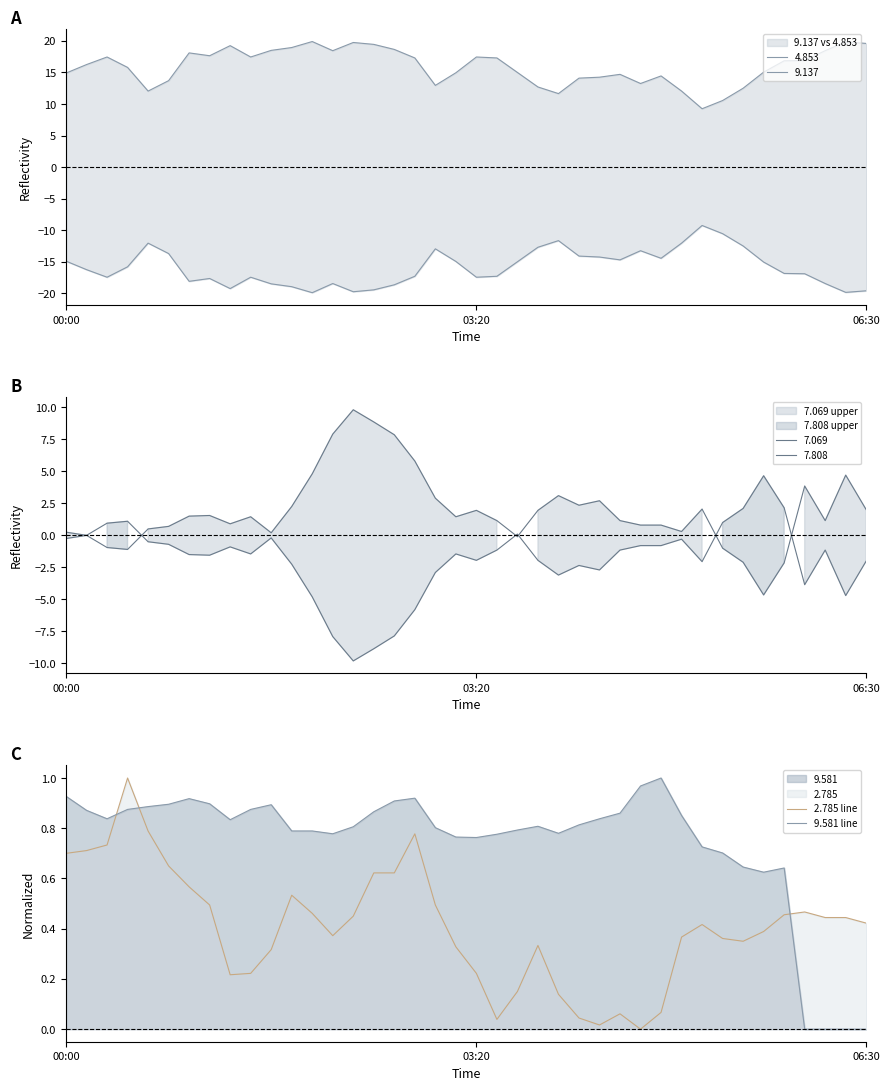

Is it true that 9.581 line equals 1.2 at 25?

False